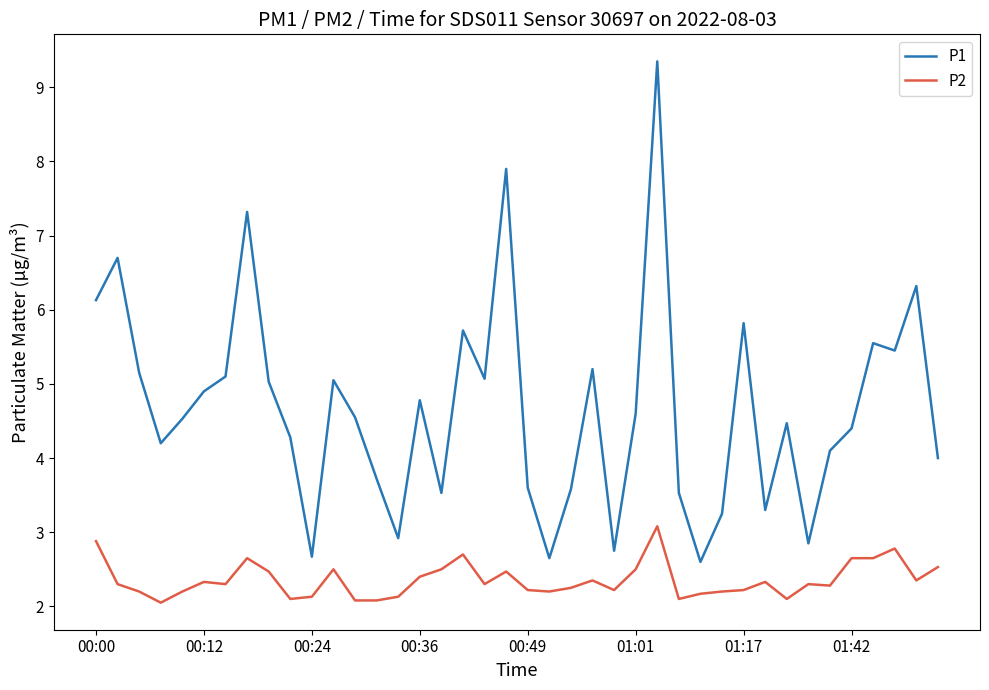

What is the minimum value for P1?

2.6